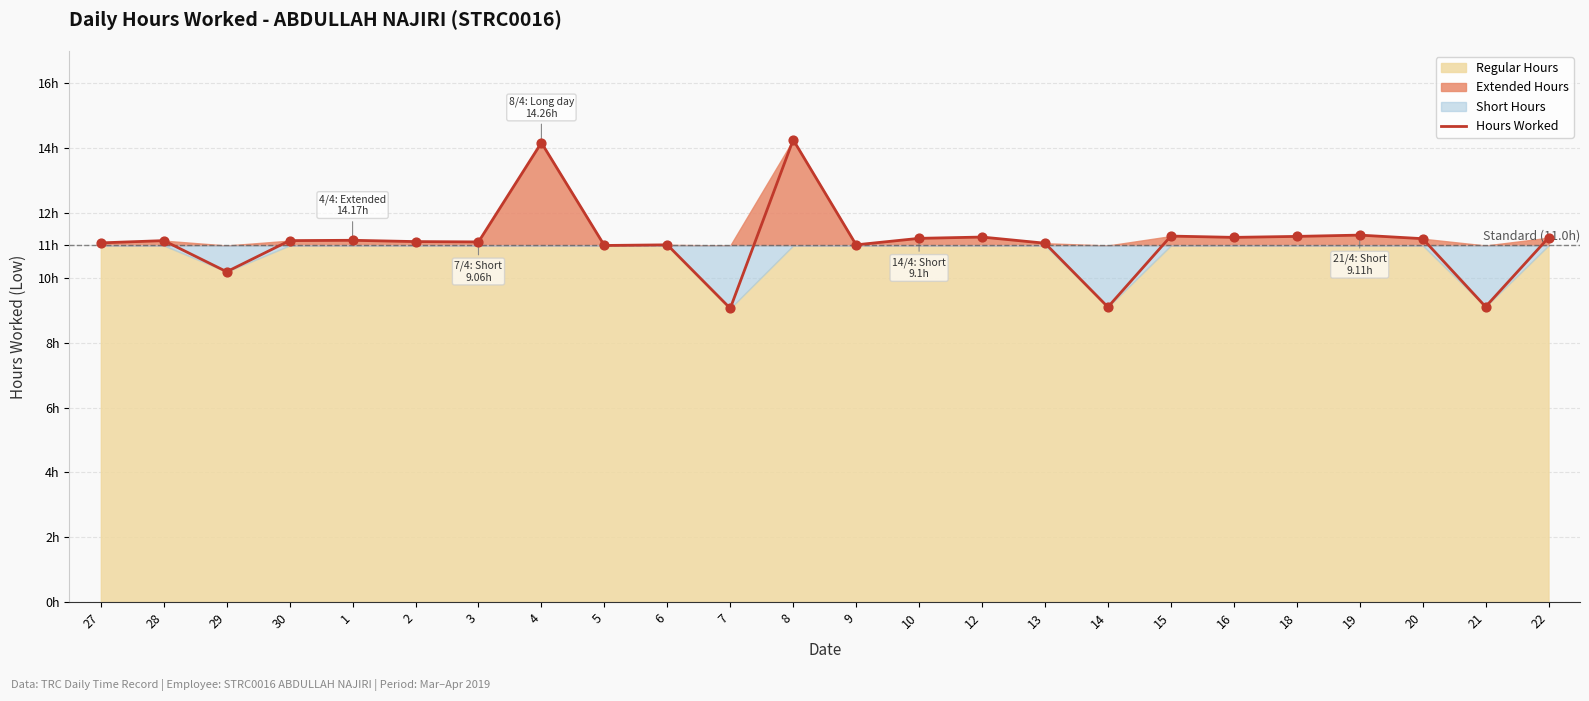

Between 15 and 10, which is larger?

15